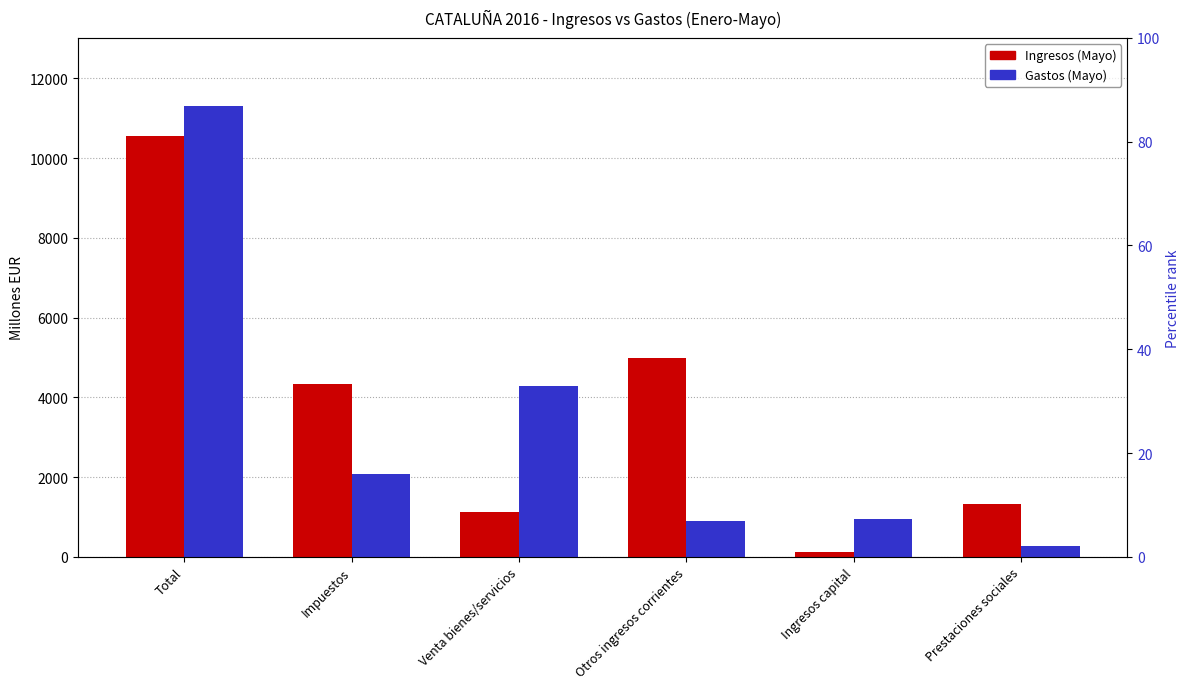

What is the label of the 2nd bar from the left?

Impuestos